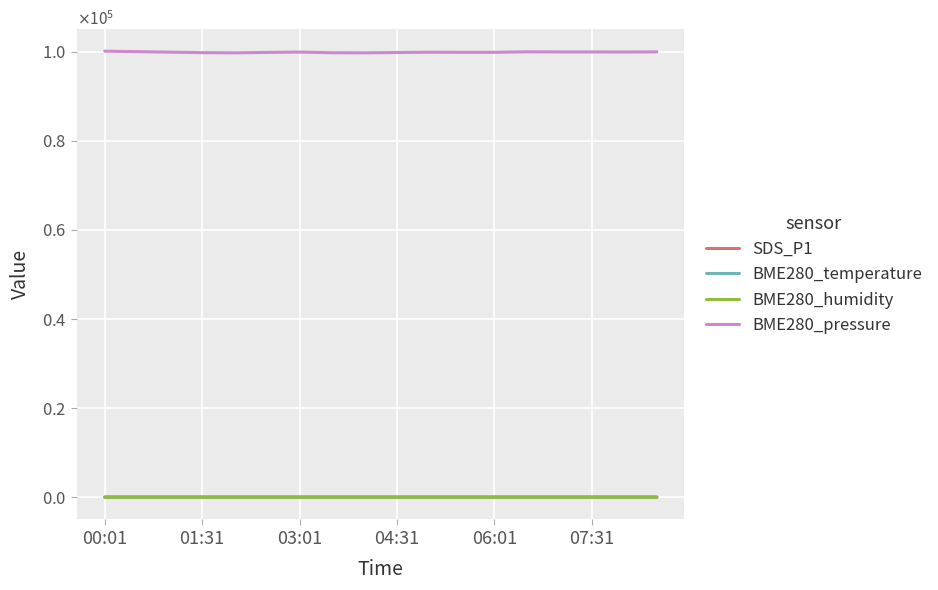

What is the value of the BME280_temperature point at the 18th from the left?

22.9